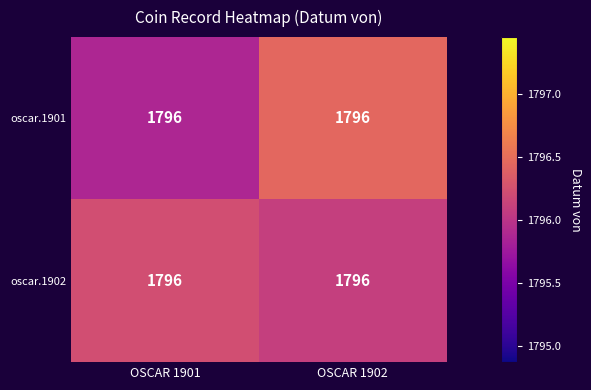

The oscar.1901 series shows 1795.9 at OSCAR 1901. True or false?

True